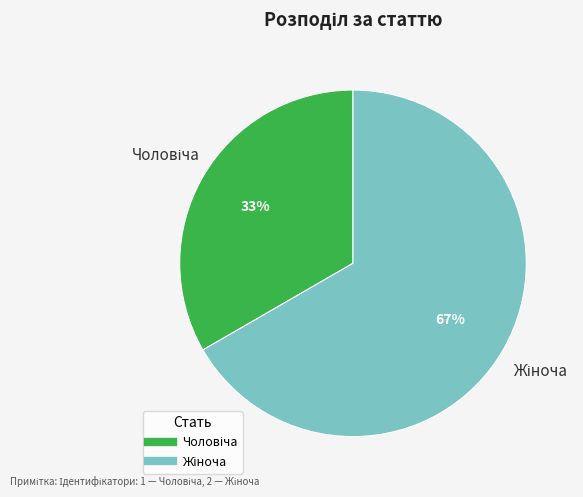

Is there a majority slice in this chart?

Yes